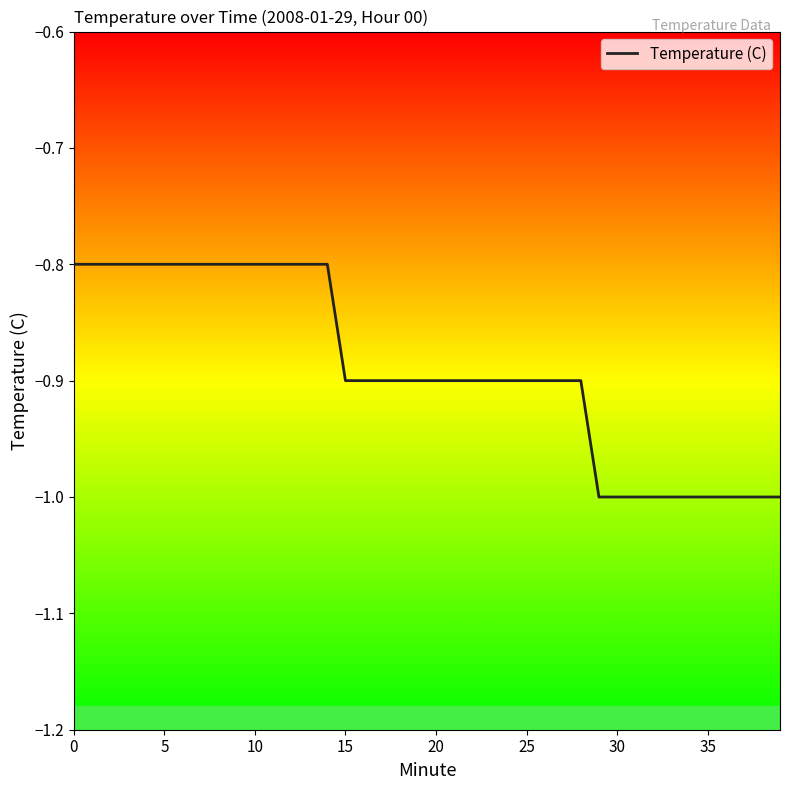

What is the maximum value shown in the chart?

-0.8